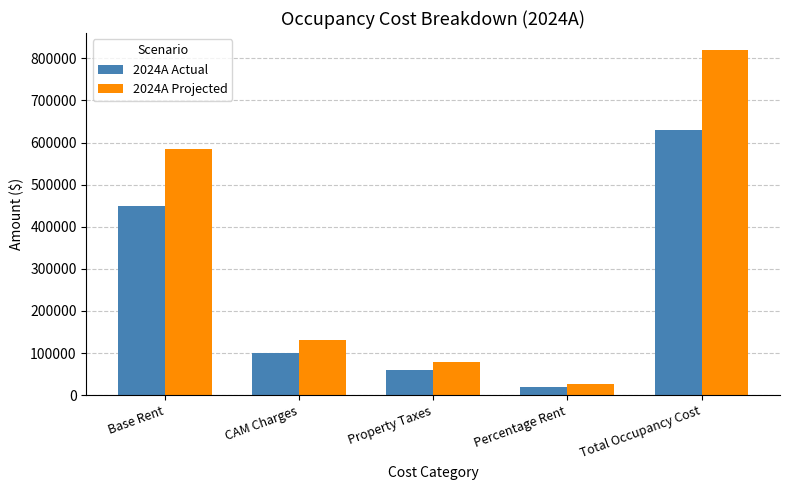

Which label corresponds to the smallest value in the chart?

Percentage Rent